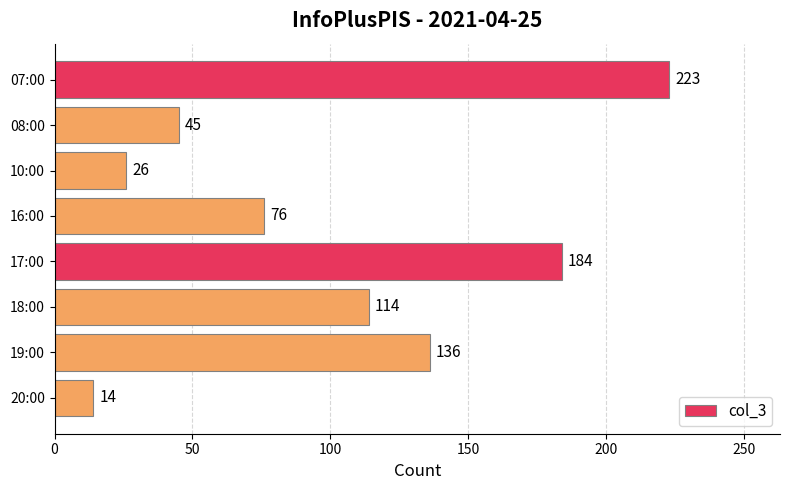

Is it true that the value at 17:00 is 41?

False